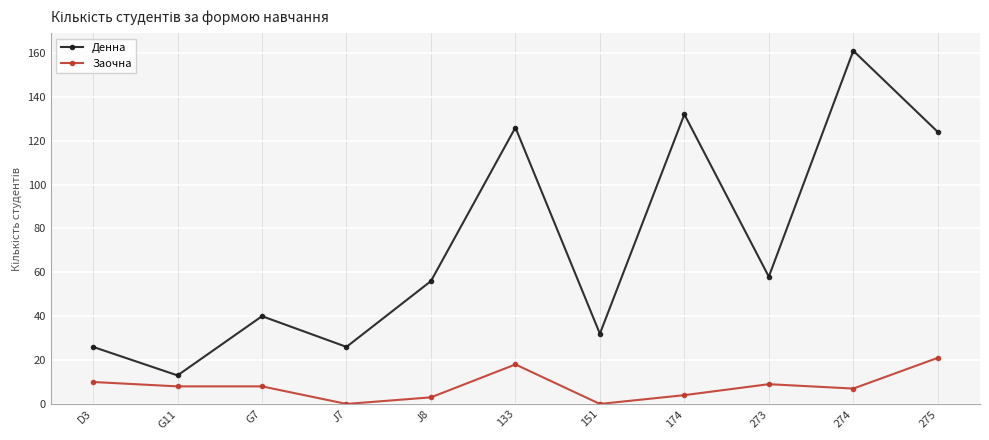

In Денна, how many points are higher than both neighbors (excluding endpoints)?

4